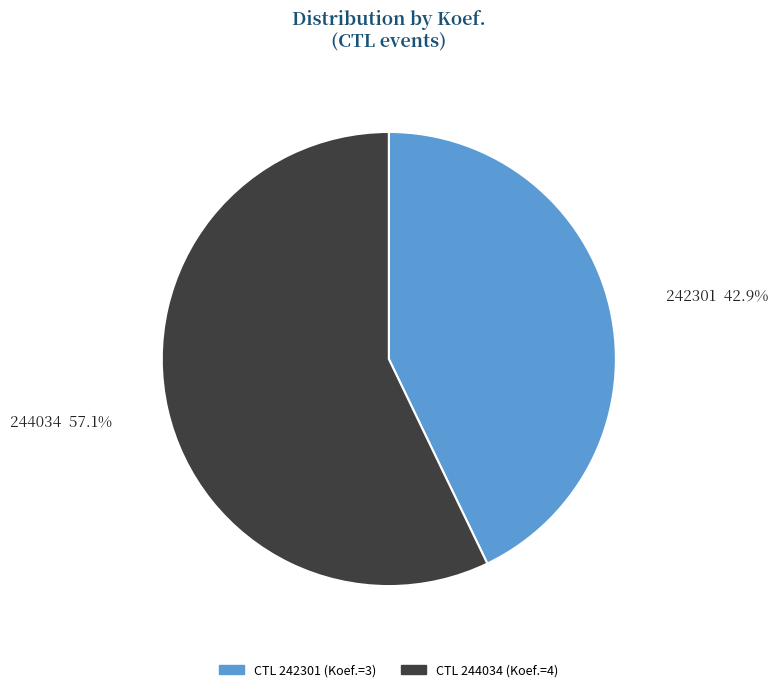

Is there any slice that represents more than half of the pie?

Yes